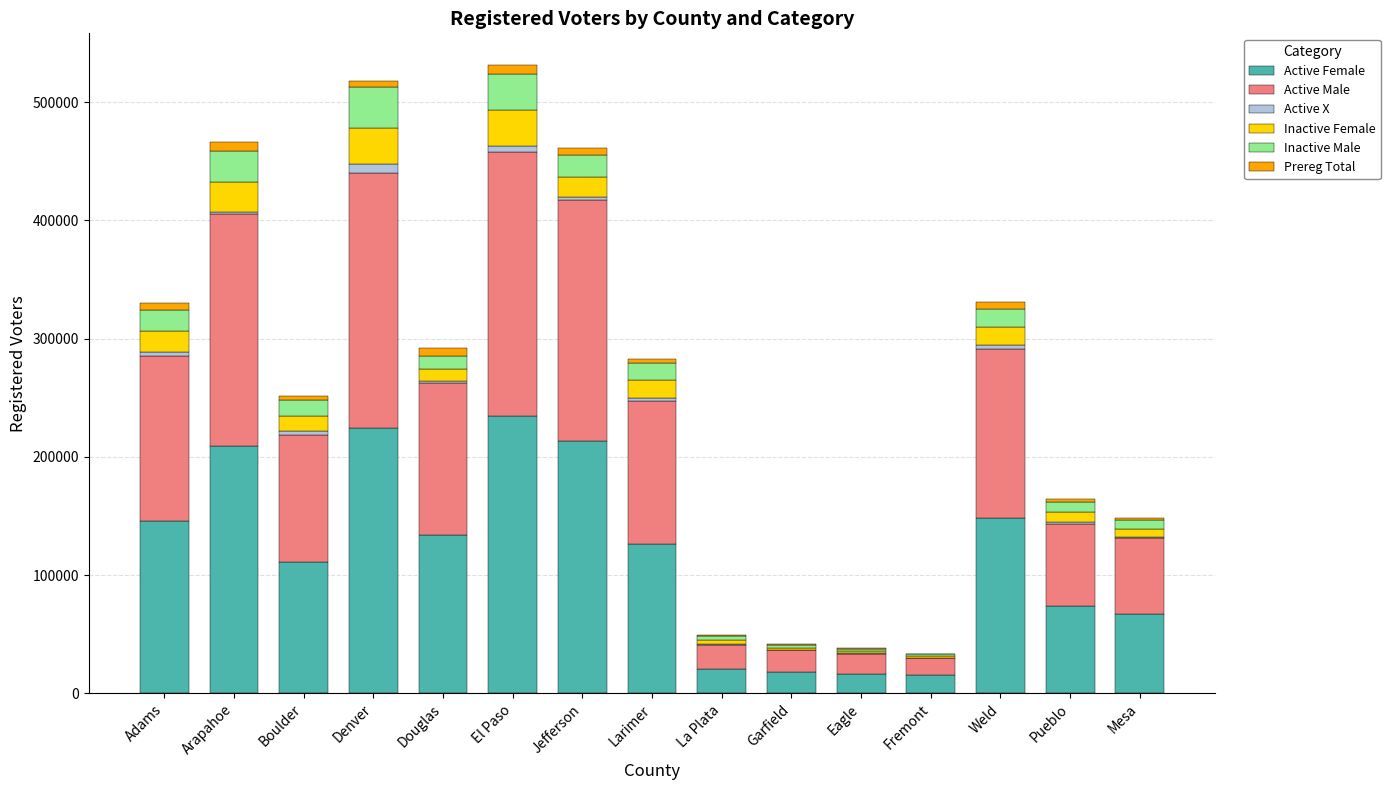

Is it true that Active Female equals 133926 at Douglas?

True